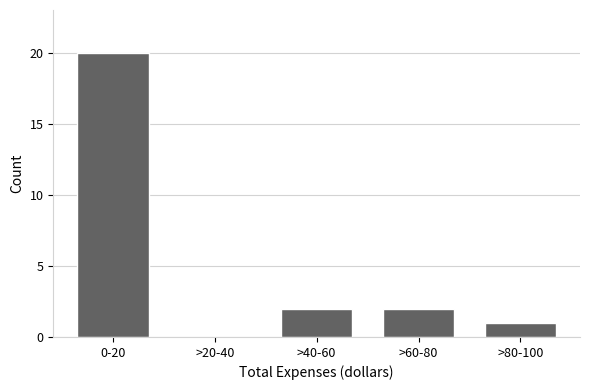

Reading left to right, extract all data points from this chart.

0-20=20	>20-40=0	>40-60=2	>60-80=2	>80-100=1